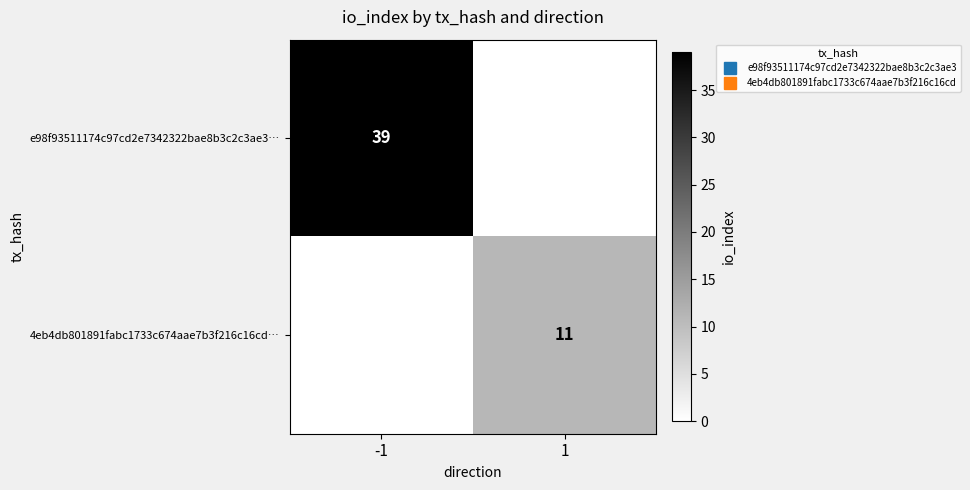

At how many categories does at least one series exceed 16?

1